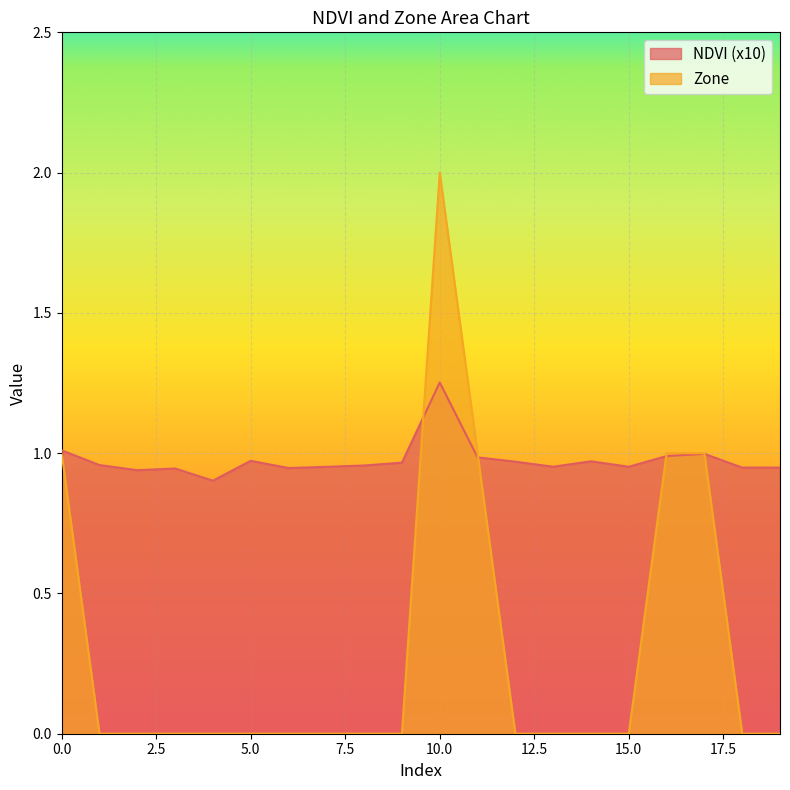

How many intersections are there between NDVI and Zone?

4